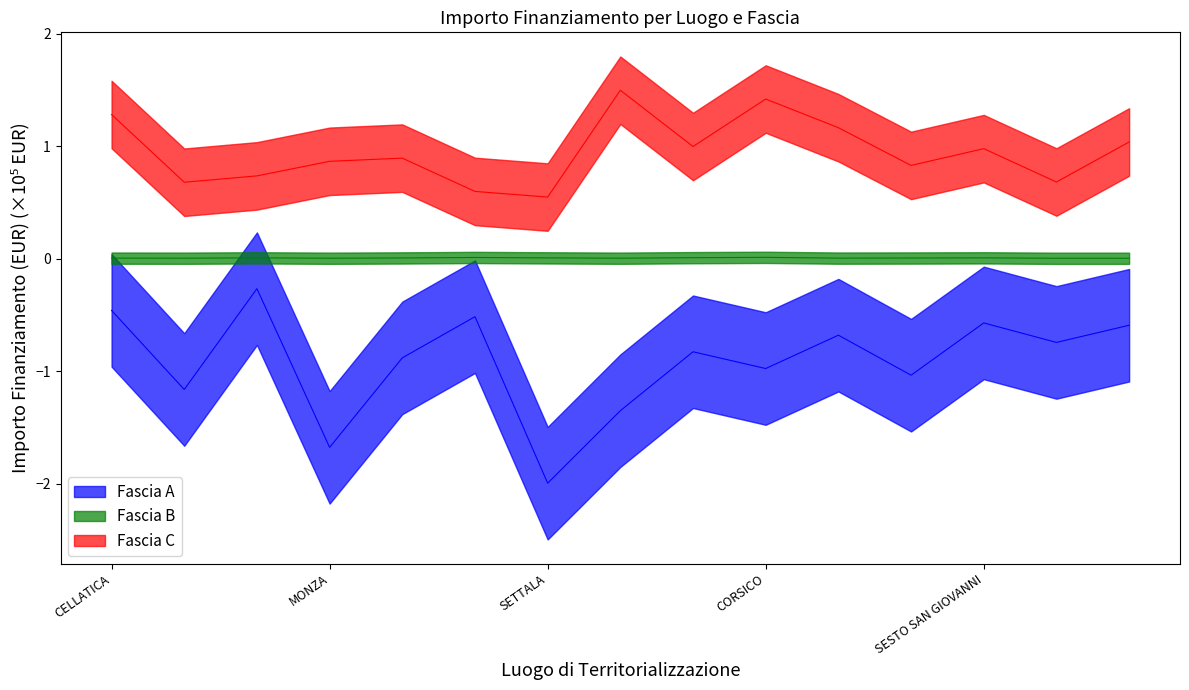

The value of Fascia C at FALOPPIO is 0.2. True or false?

False